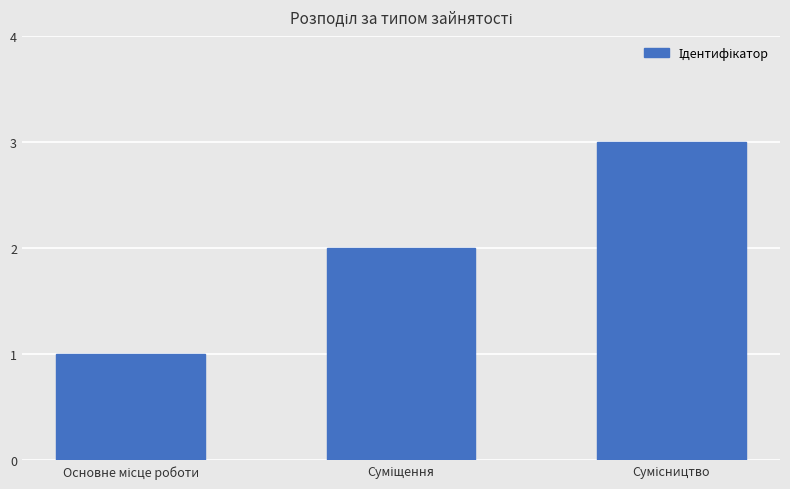

What is the maximum value shown in the chart?

3